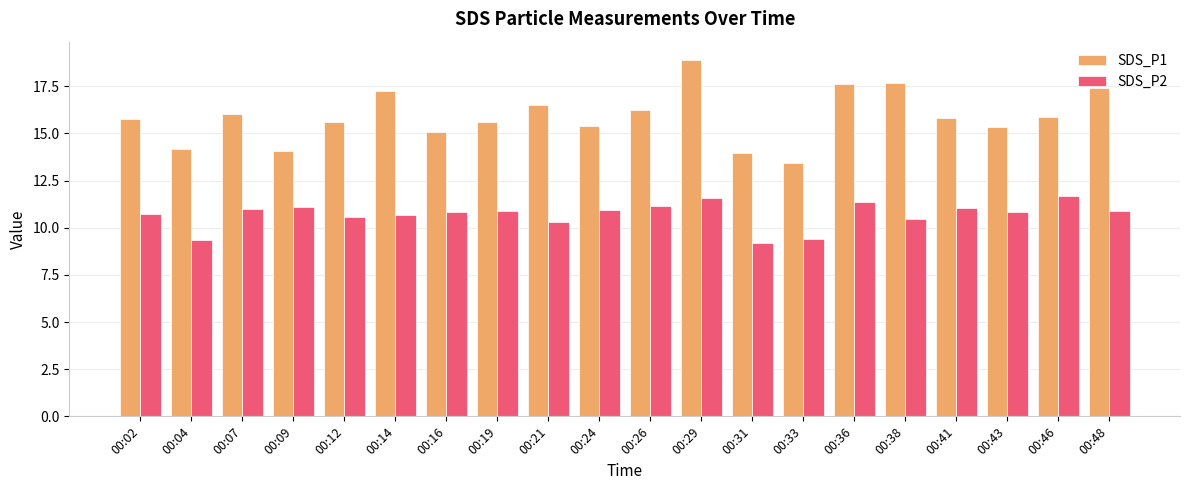

What is the minimum value for SDS_P2?

9.2